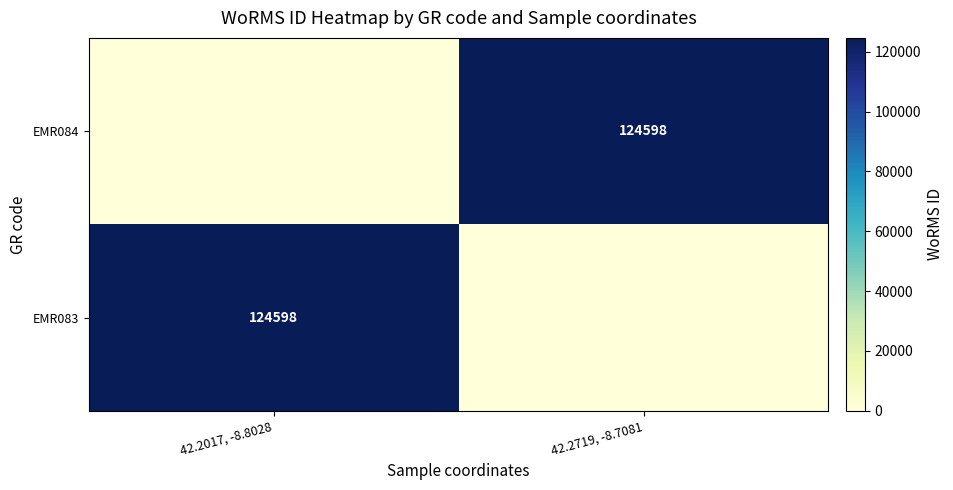

At which category is the sum across all series the highest?

42.2017, -8.8028